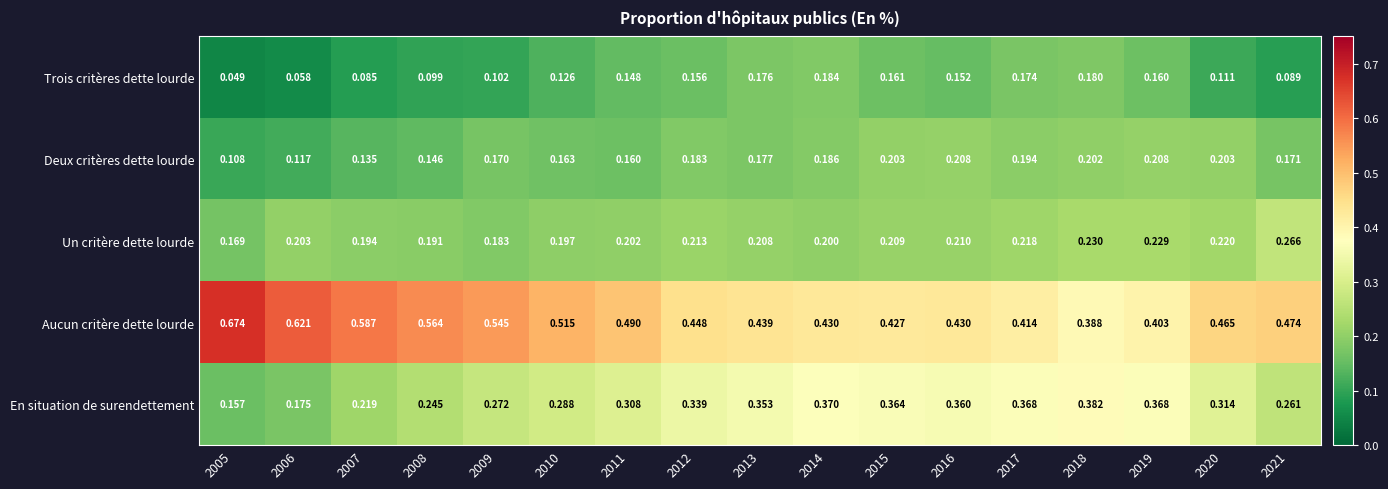

At how many categories does at least one series exceed 0?

17